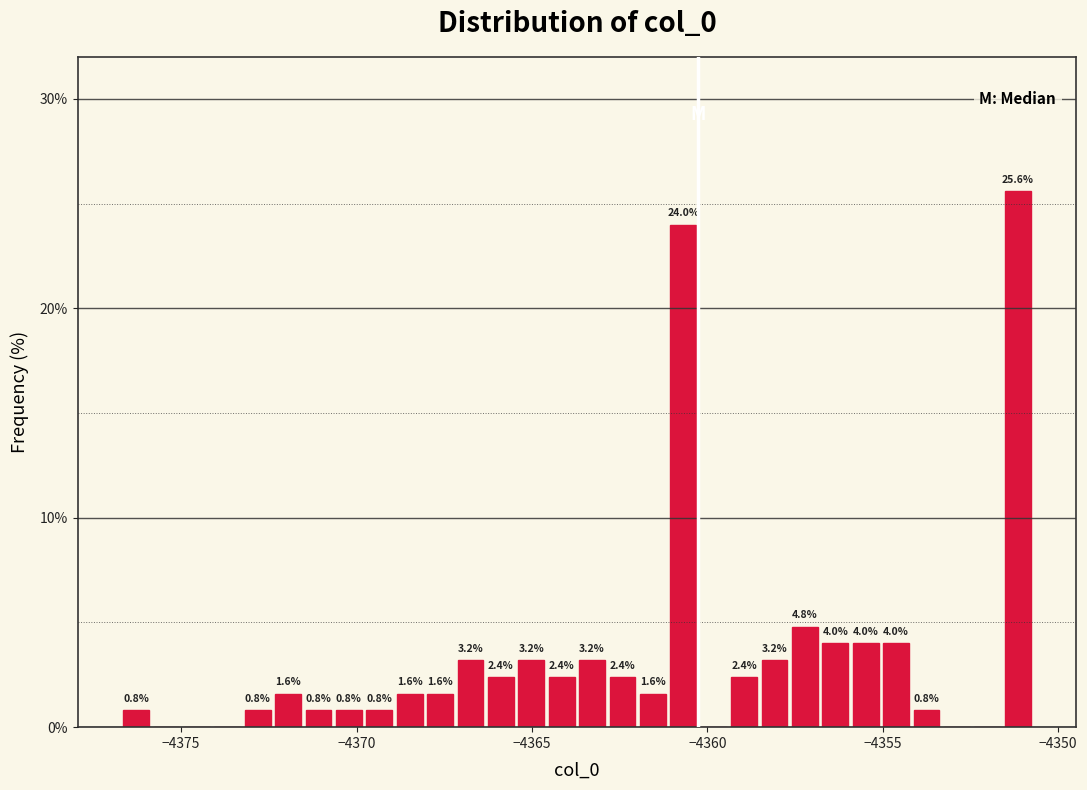

Read against the x-axis, roughly where is the centre of the tallest bar?

-4351.0